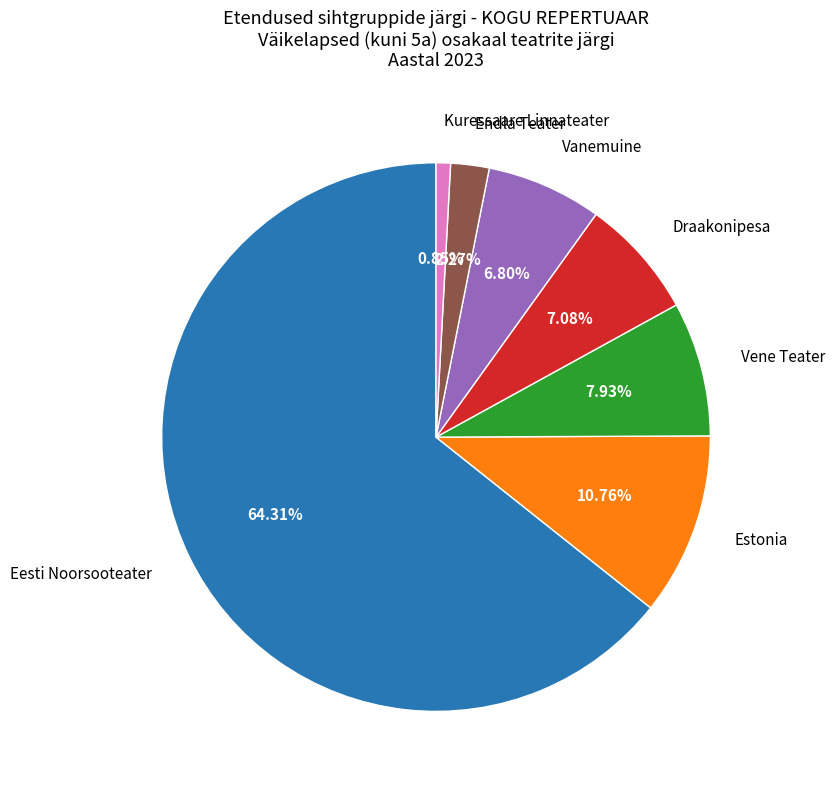

Is there any slice that represents more than half of the pie?

Yes